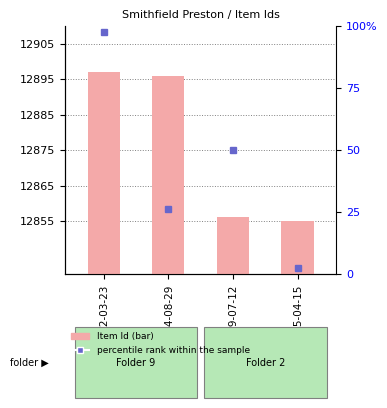

Reading left to right, transcribe all the data shown in this chart.

1822-03-23=12897	1794-08-29=12896	1799-07-12=12856	1795-04-15=12855